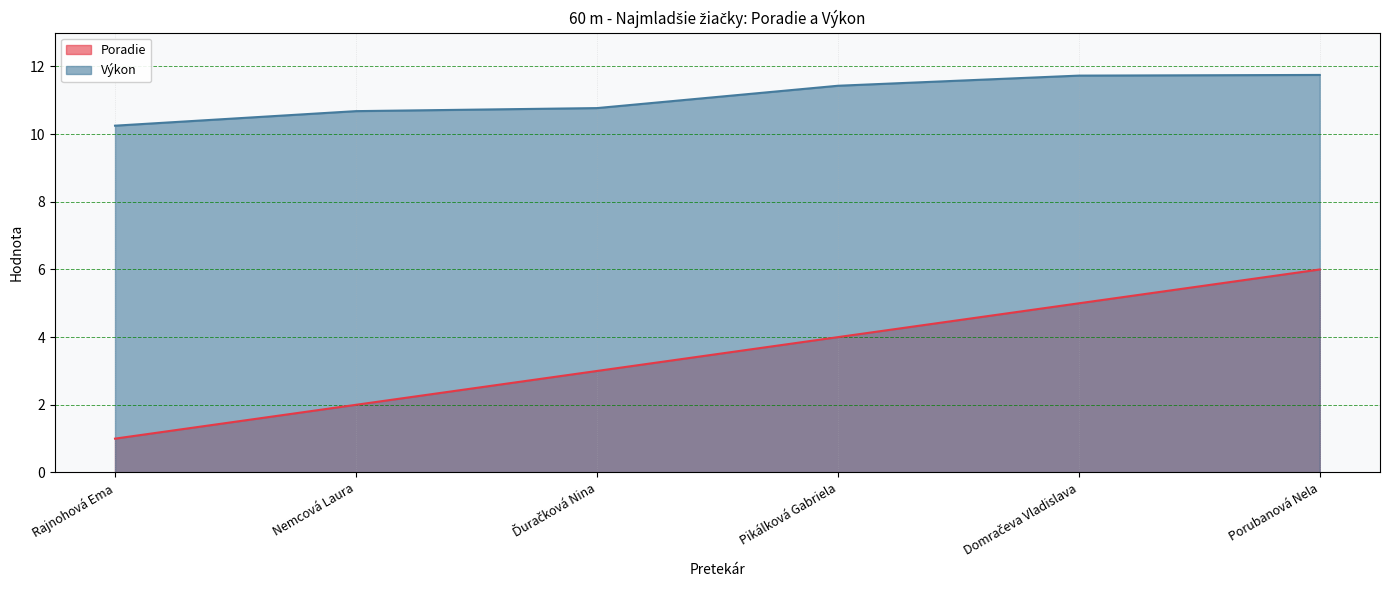

Where does the Poradie series first go above 4?

Domračeva Vladislava